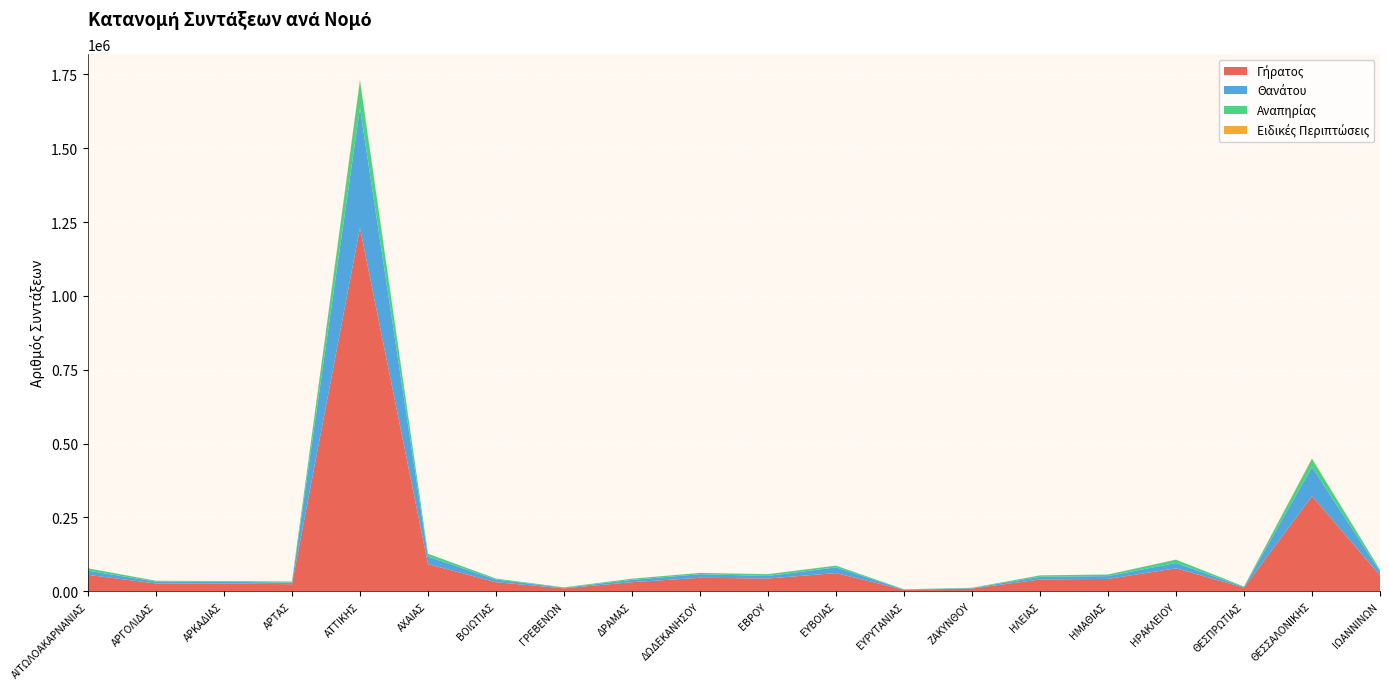

Reading right to left, extract all data points from this chart.

Γήρατος: ΙΩΑΝΝΙΝΩΝ=53855	ΘΕΣΣΑΛΟΝΙΚΗΣ=322489	ΘΕΣΠΡΩΤΙΑΣ=12546	ΗΡΑΚΛΕΙΟΥ=77824	ΗΜΑΘΙΑΣ=41892	ΗΛΕΙΑΣ=40196	ΖΑΚΥΝΘΟΥ=9267	ΕΥΡΥΤΑΝΙΑΣ=5248	ΕΥΒΟΙΑΣ=61722	ΕΒΡΟΥ=43419	ΔΩΔΕΚΑΝΗΣΟΥ=45842	ΔΡΑΜΑΣ=30926	ΓΡΕΒΕΝΩΝ=10096	ΒΟΙΩΤΙΑΣ=30846	ΑΧΑΙΑΣ=92146	ΑΤΤΙΚΗΣ=1230388	ΑΡΤΑΣ=24101	ΑΡΚΑΔΙΑΣ=26657	ΑΡΓΟΛΙΔΑΣ=26481	ΑΙΤΩΛΟΑΚΑΡΝΑΝΙΑΣ=55693
Θανάτου: ΙΩΑΝΝΙΝΩΝ=13027	ΘΕΣΣΑΛΟΝΙΚΗΣ=98259	ΘΕΣΠΡΩΤΙΑΣ=2174	ΗΡΑΚΛΕΙΟΥ=18075	ΗΜΑΘΙΑΣ=9669	ΗΛΕΙΑΣ=9020	ΖΑΚΥΝΘΟΥ=1771	ΕΥΡΥΤΑΝΙΑΣ=1014	ΕΥΒΟΙΑΣ=19375	ΕΒΡΟΥ=8660	ΔΩΔΕΚΑΝΗΣΟΥ=12140	ΔΡΑΜΑΣ=7830	ΓΡΕΒΕΝΩΝ=1948	ΒΟΙΩΤΙΑΣ=9166	ΑΧΑΙΑΣ=25490	ΑΤΤΙΚΗΣ=405526	ΑΡΤΑΣ=5567	ΑΡΚΑΔΙΑΣ=5635	ΑΡΓΟΛΙΔΑΣ=6445	ΑΙΤΩΛΟΑΚΑΡΝΑΝΙΑΣ=13955
Αναπηρίας: ΙΩΑΝΝΙΝΩΝ=5993	ΘΕΣΣΑΛΟΝΙΚΗΣ=27524	ΘΕΣΠΡΩΤΙΑΣ=1535	ΗΡΑΚΛΕΙΟΥ=11280	ΗΜΑΘΙΑΣ=5411	ΗΛΕΙΑΣ=4800	ΖΑΚΥΝΘΟΥ=898	ΕΥΡΥΤΑΝΙΑΣ=668	ΕΥΒΟΙΑΣ=5829	ΕΒΡΟΥ=6019	ΔΩΔΕΚΑΝΗΣΟΥ=4316	ΔΡΑΜΑΣ=3994	ΓΡΕΒΕΝΩΝ=1492	ΒΟΙΩΤΙΑΣ=3209	ΑΧΑΙΑΣ=9566	ΑΤΤΙΚΗΣ=92456	ΑΡΤΑΣ=3475	ΑΡΚΑΔΙΑΣ=2441	ΑΡΓΟΛΙΔΑΣ=2864	ΑΙΤΩΛΟΑΚΑΡΝΑΝΙΑΣ=8259
Ειδικές Περιπτώσεις: ΙΩΑΝΝΙΝΩΝ=157	ΘΕΣΣΑΛΟΝΙΚΗΣ=1973	ΘΕΣΠΡΩΤΙΑΣ=24	ΗΡΑΚΛΕΙΟΥ=176	ΗΜΑΘΙΑΣ=116	ΗΛΕΙΑΣ=68	ΖΑΚΥΝΘΟΥ=51	ΕΥΡΥΤΑΝΙΑΣ=2	ΕΥΒΟΙΑΣ=85	ΕΒΡΟΥ=229	ΔΩΔΕΚΑΝΗΣΟΥ=138	ΔΡΑΜΑΣ=154	ΓΡΕΒΕΝΩΝ=6	ΒΟΙΩΤΙΑΣ=35	ΑΧΑΙΑΣ=196	ΑΤΤΙΚΗΣ=4061	ΑΡΤΑΣ=42	ΑΡΚΑΔΙΑΣ=58	ΑΡΓΟΛΙΔΑΣ=78	ΑΙΤΩΛΟΑΚΑΡΝΑΝΙΑΣ=116